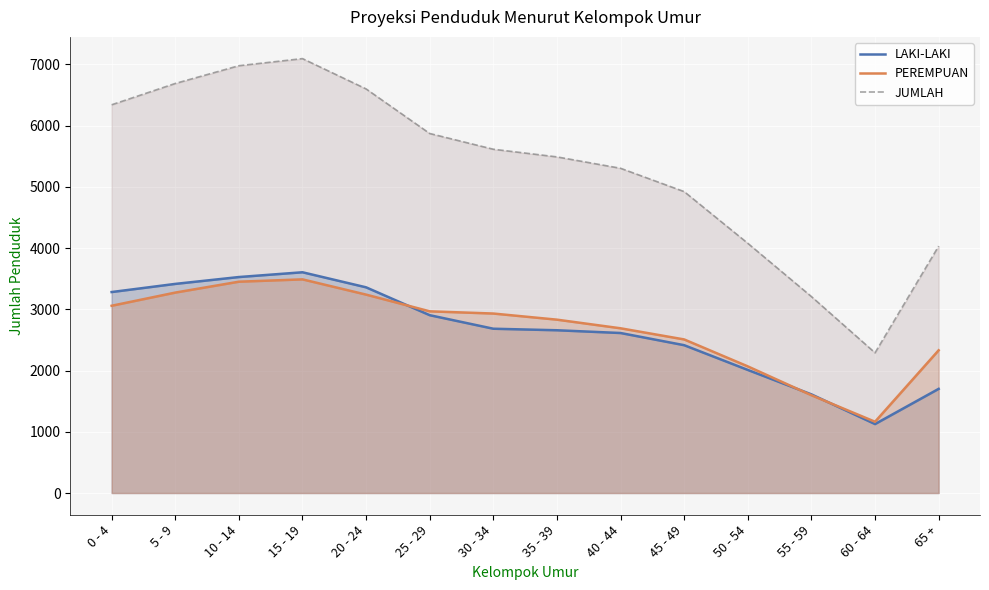

What is the sum of all JUMLAH values?

74506